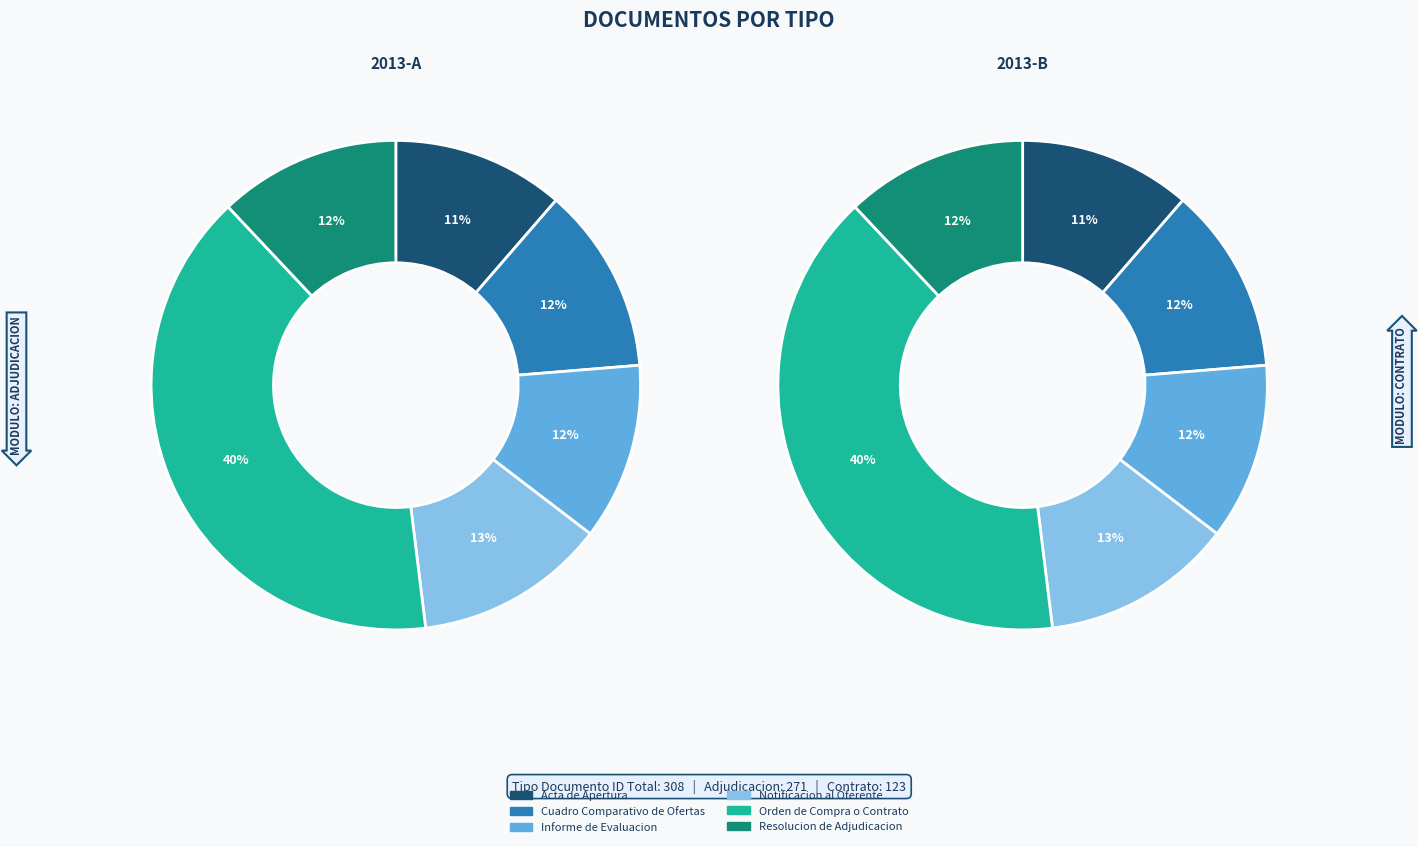

Approximately how many times larger is the value at Resolucion de Adjudicacion compared to Cuadro Comparativo de Ofertas?

1.0